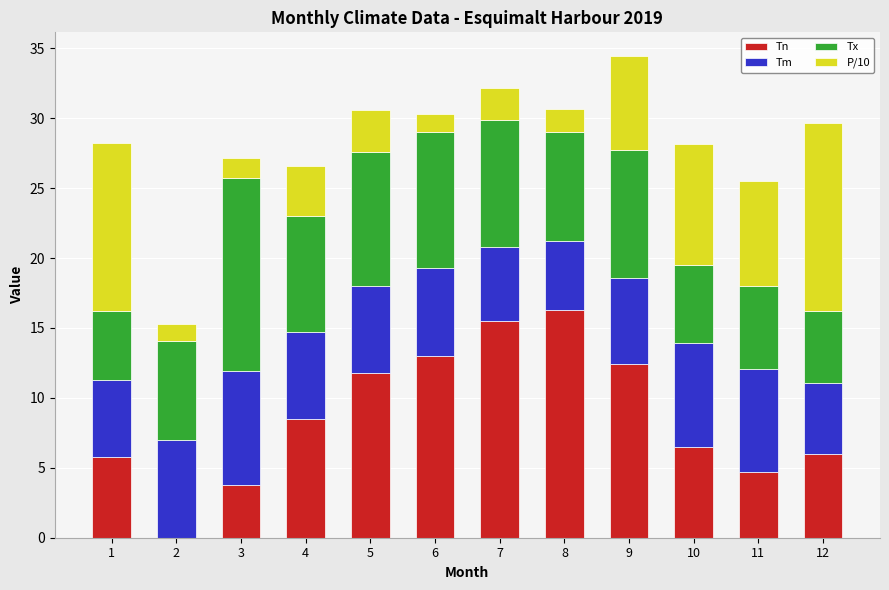

At which label does Tn reach its peak?

8